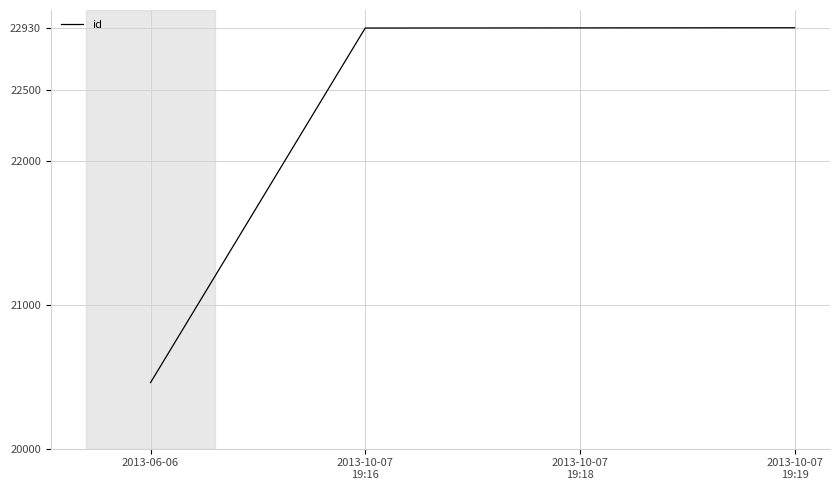

True or false: there are more than 1 points higher than both neighbors.

False